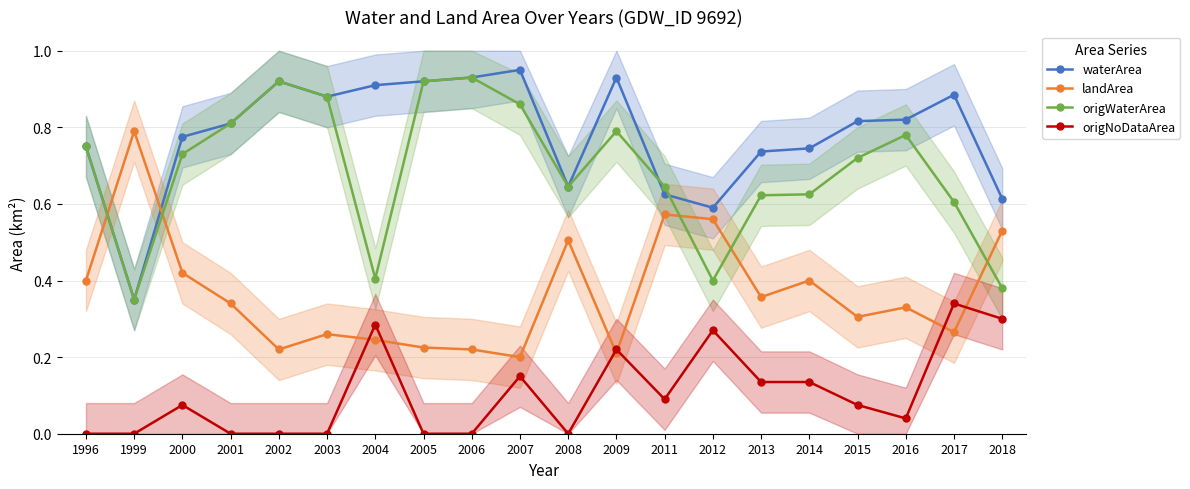

At 1996, list the series in order from smallest to largest.

origNoDataArea, landArea, waterArea, origWaterArea